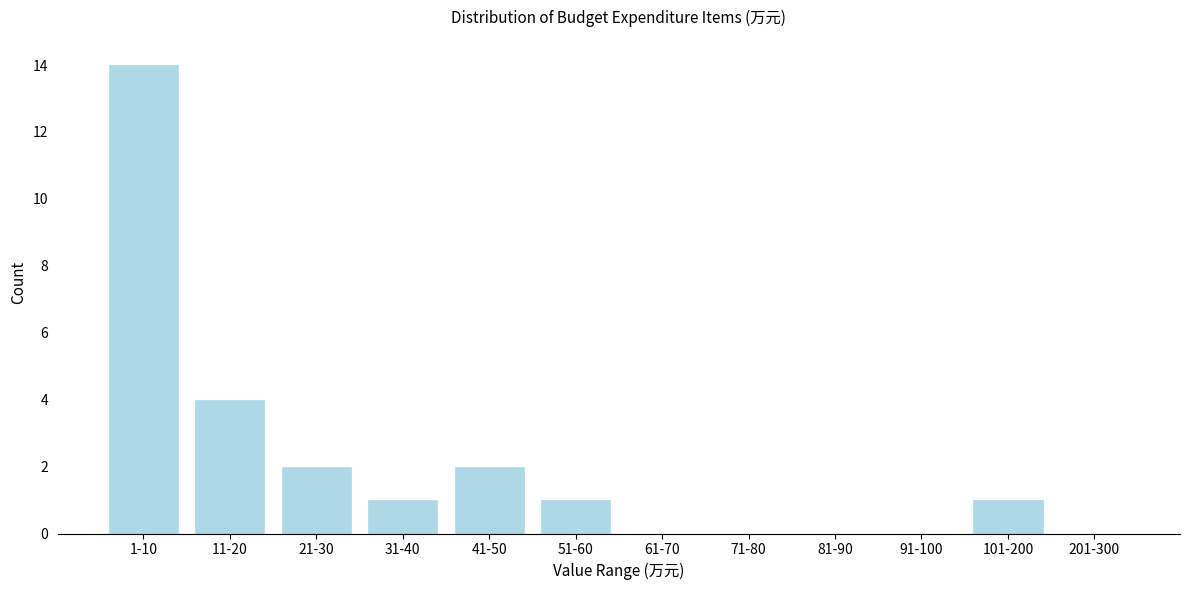

Reading left to right, transcribe all the data shown in this chart.

1-10=14	11-20=4	21-30=2	31-40=1	41-50=2	51-60=1	61-70=0	71-80=0	81-90=0	91-100=0	101-200=1	201-300=0